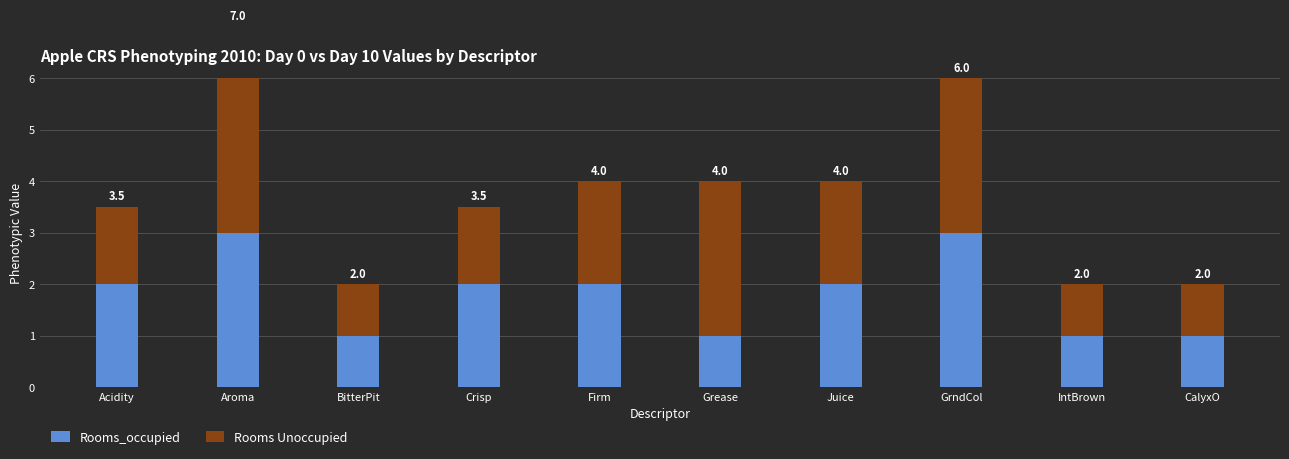

What is the total value across all series at Grease?

4.0